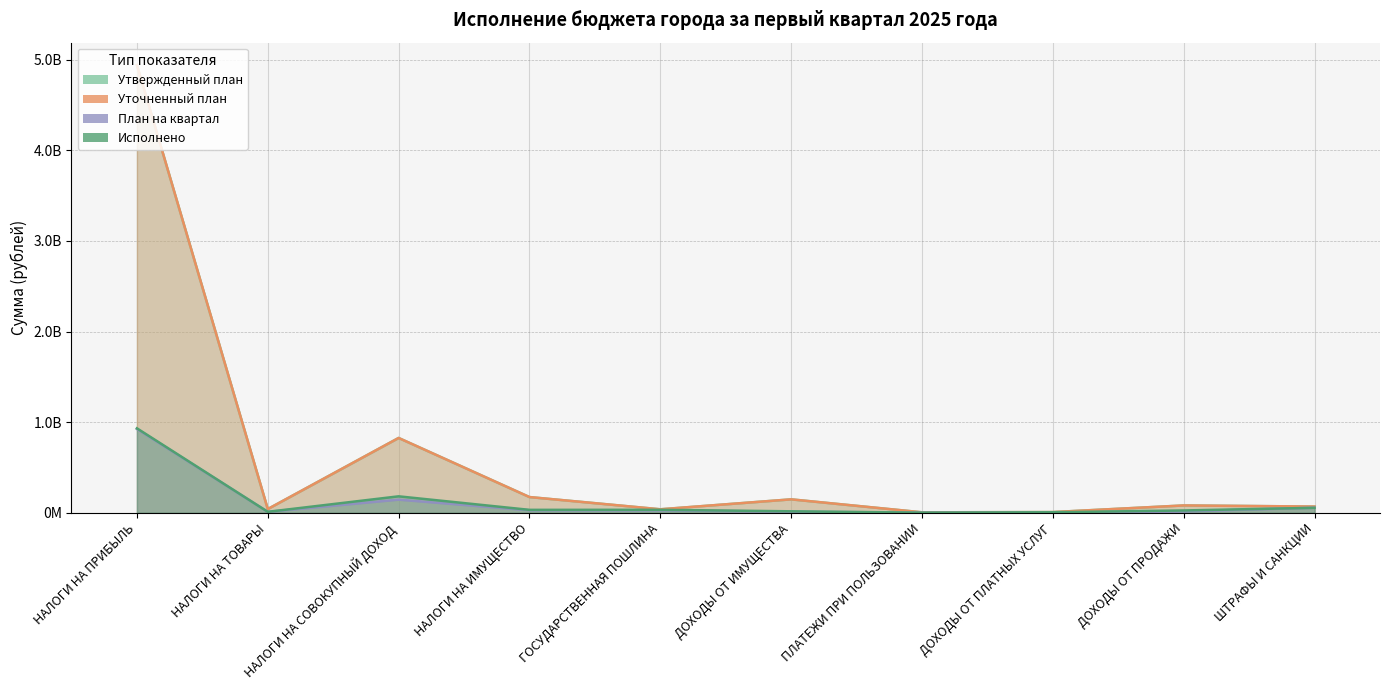

Reading left to right, extract all data points from this chart.

Утвержденный план: 4941985800.0	40732700.0	825523700.0	173158000.0	38169000.0	147886000.0	4764000.0	7390000.0	80567000.0	68374400.0
Уточненный план: 4941985800.0	40732700.0	825523700.0	173158000.0	38169000.0	147886000.0	4764000.0	7390000.0	80567000.0	68374400.0
План на квартал: 924601400.0	10113420.0	144825000.0	27569000.0	26801000.0	11300000.0	1191003.0	1884000.0	14770000.0	55681650.0
Исполнено: 931928509.2	10289542.0	181248667.2	31961777.6	32466532.3	15789671.3	958357.1	5276845.8	25172582.9	54580289.0